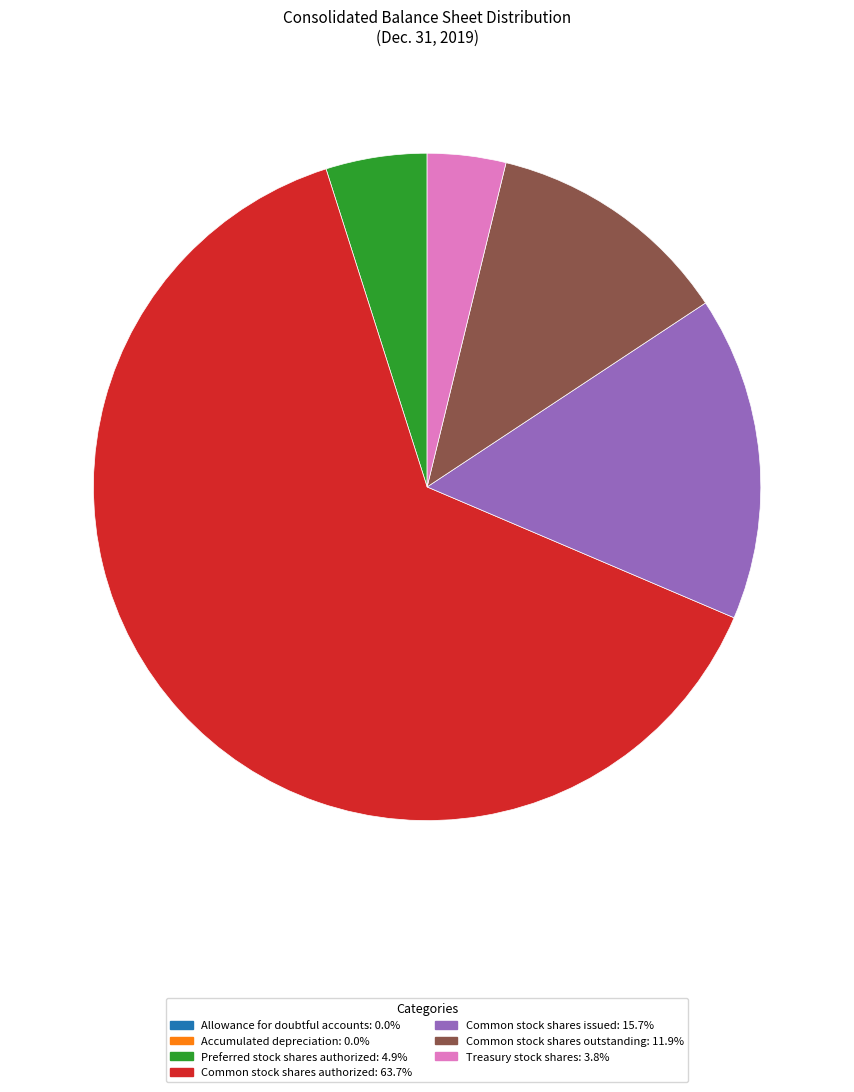

Do Preferred stock shares authorized and Common stock shares outstanding together represent more than half of the pie?

No